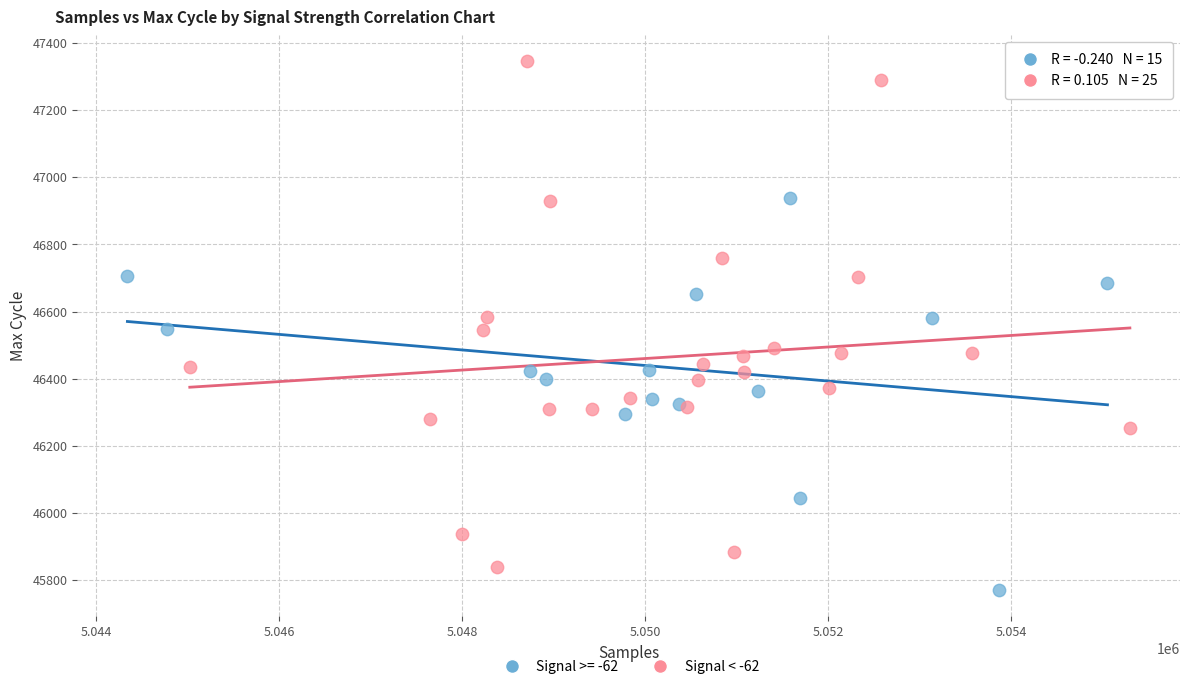

Which series has the largest Y range (max minus min)?

Signal < -62